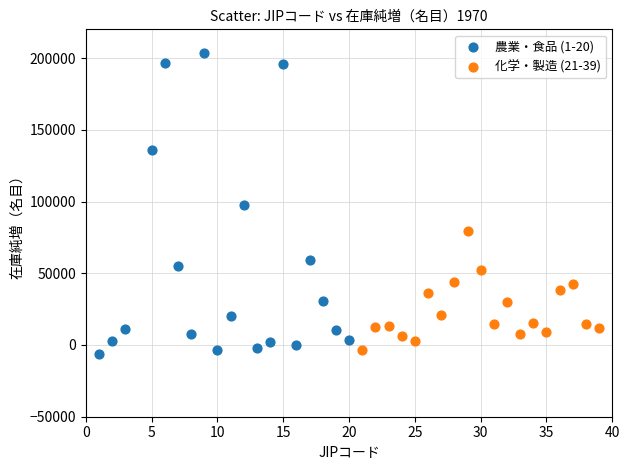

Which series contains the highest Y value?

農業・食品 (1-20)